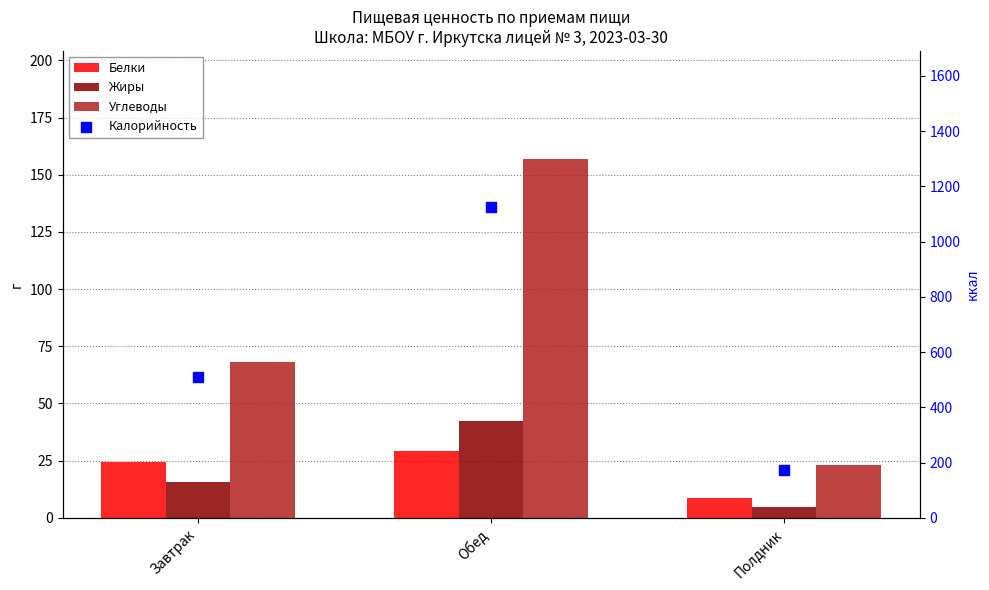

Is the value of Калорийность at Полдник greater than the value of Жиры at Завтрак?

Yes